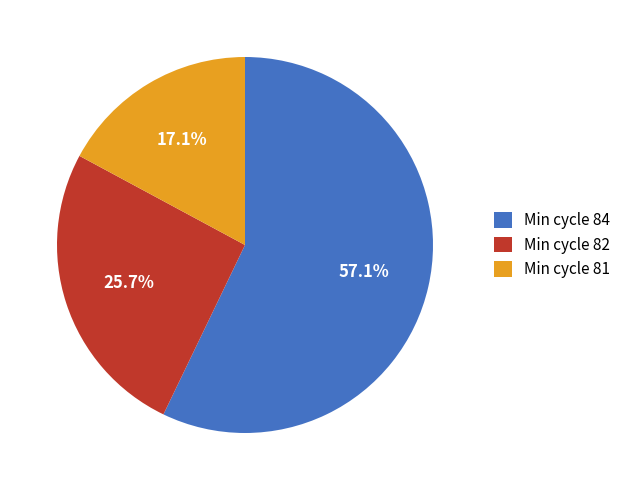

Which slice is the smallest?

Min cycle 81